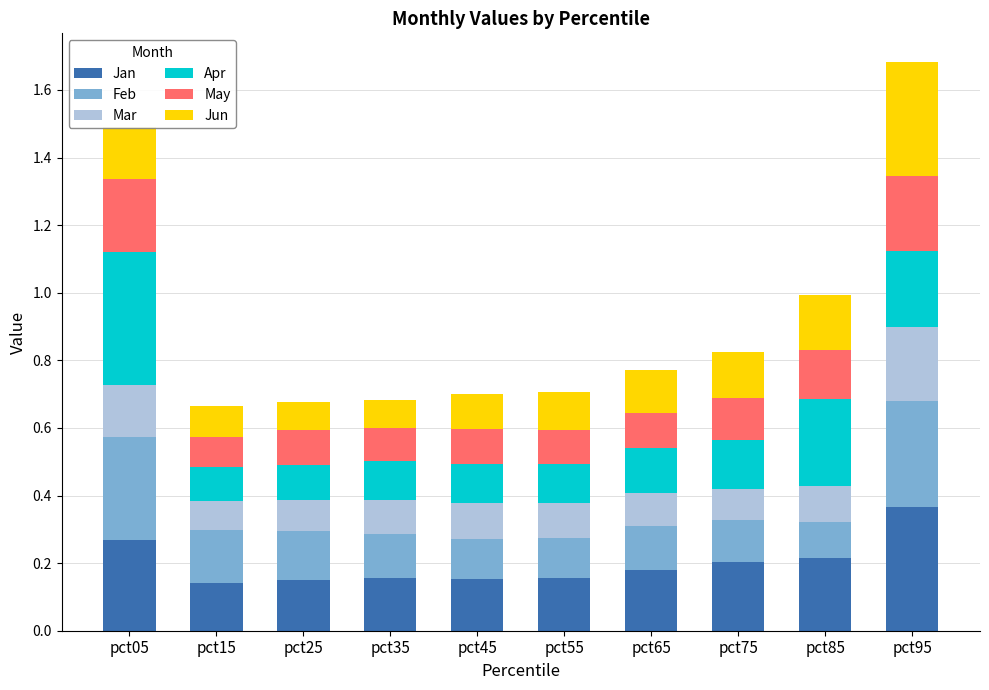

At which label does Jan reach its peak?

pct95